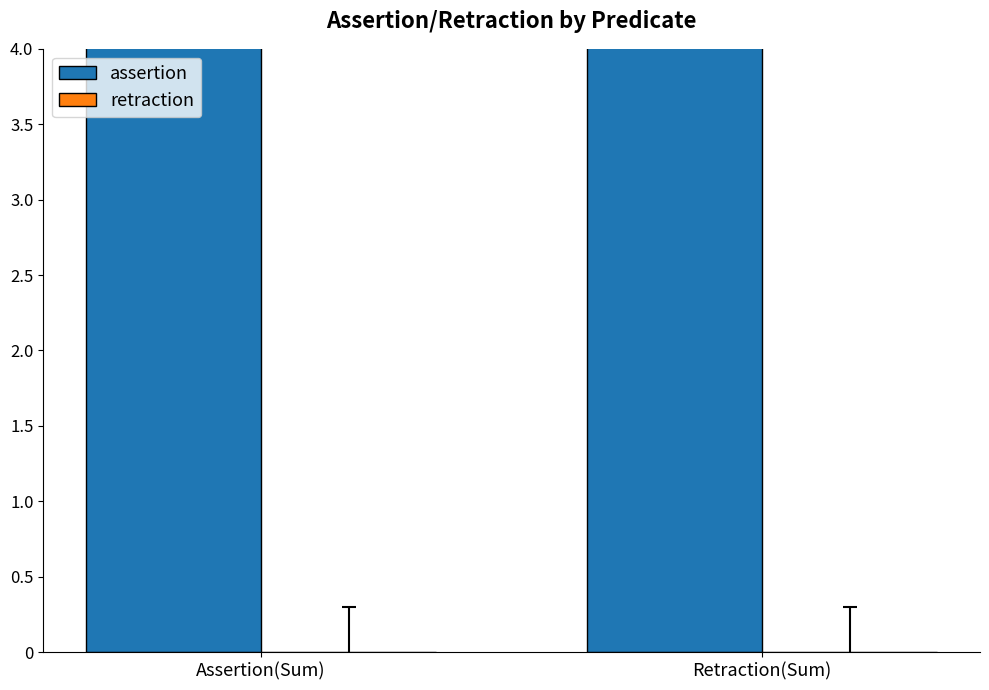

Which series has the largest range (max minus min)?

assertion